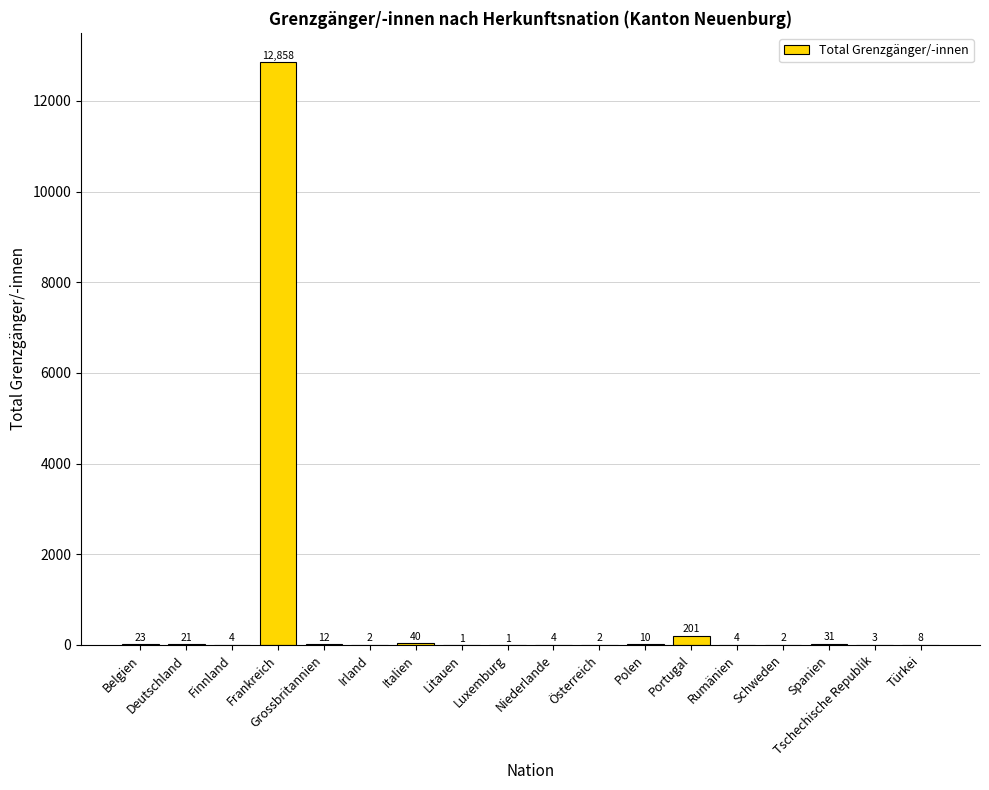

What value does the data have at Italien, to the nearest 10?

40